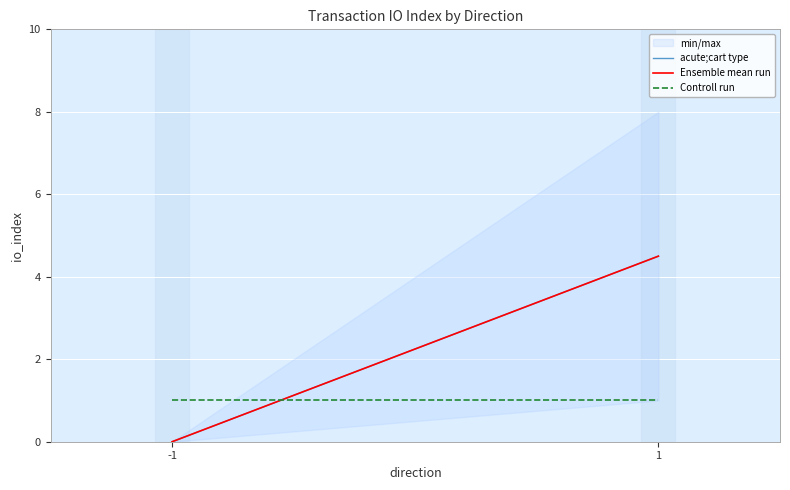

What is the average value of the Controll run series?

1.0